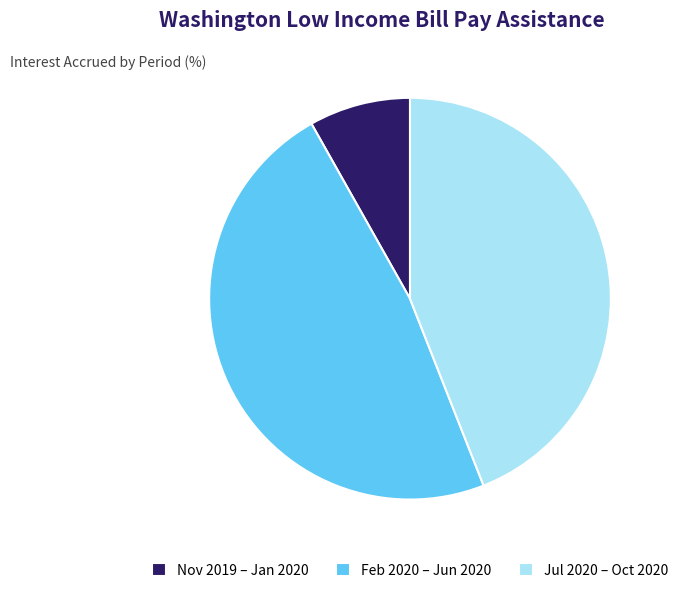

Is there any slice that represents more than half of the pie?

No